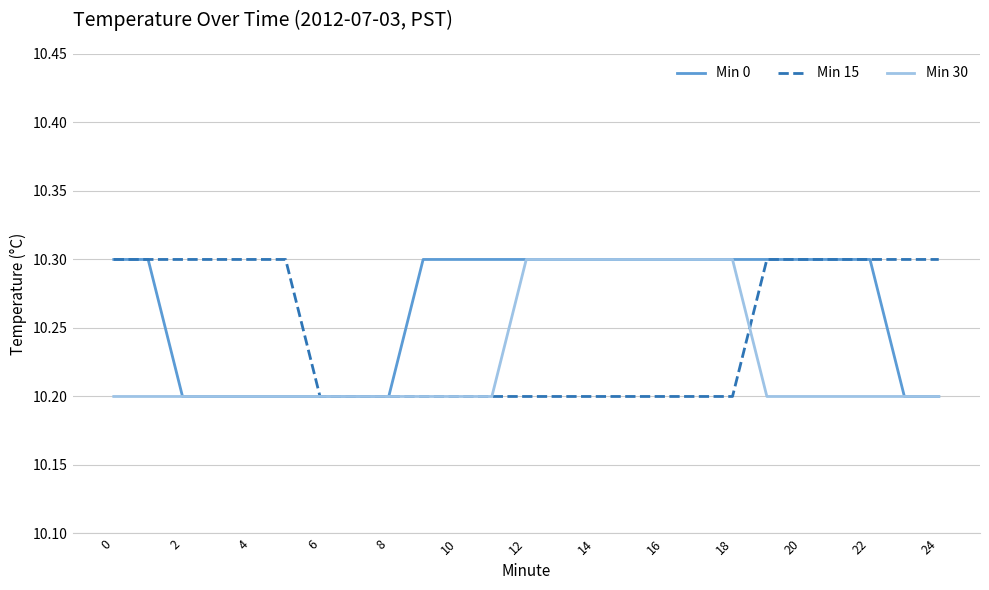

What are all the series names shown in the legend?

Min 0, Min 15, Min 30